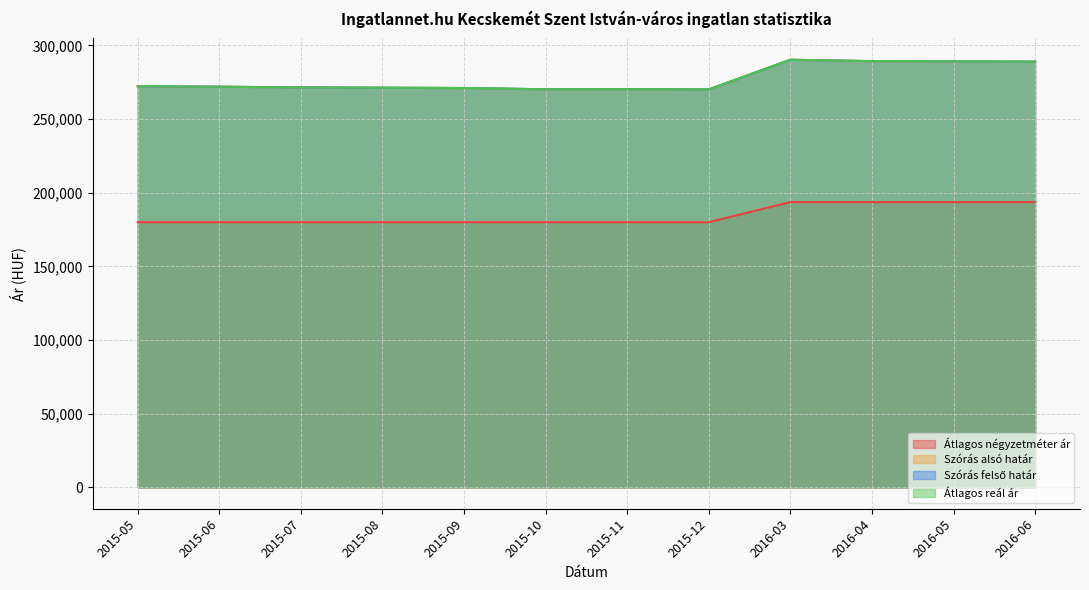

How many interior local peaks does the Szórás alsó határ series have?

2